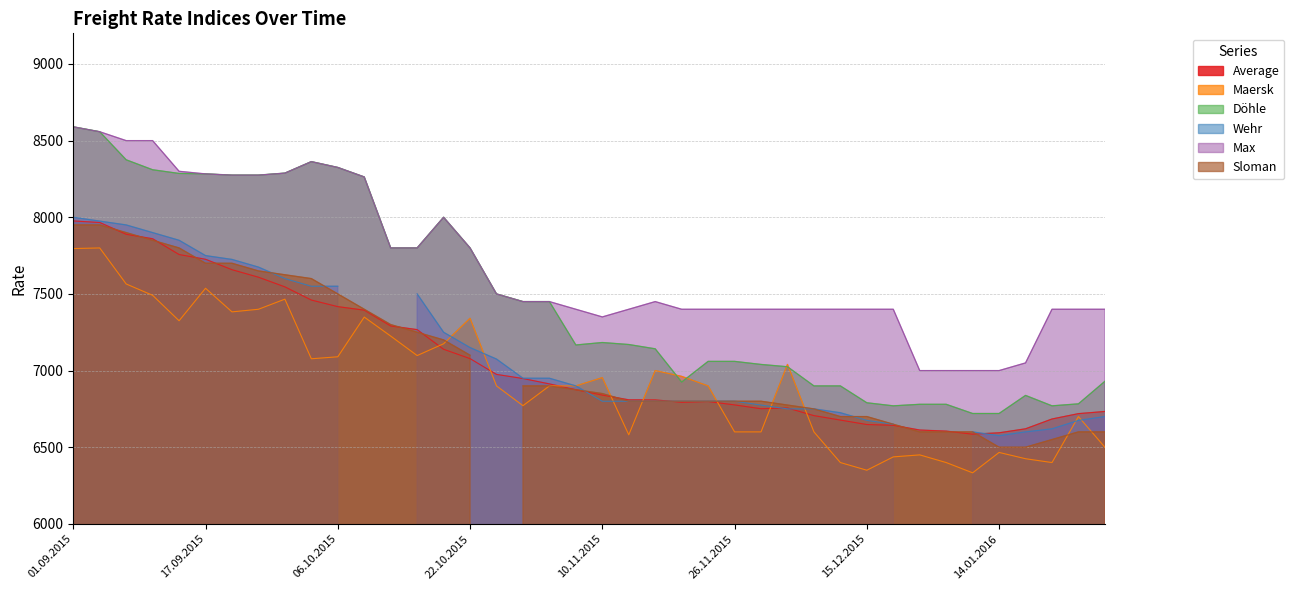

How many times do Döhle and Maersk cross each other?

4